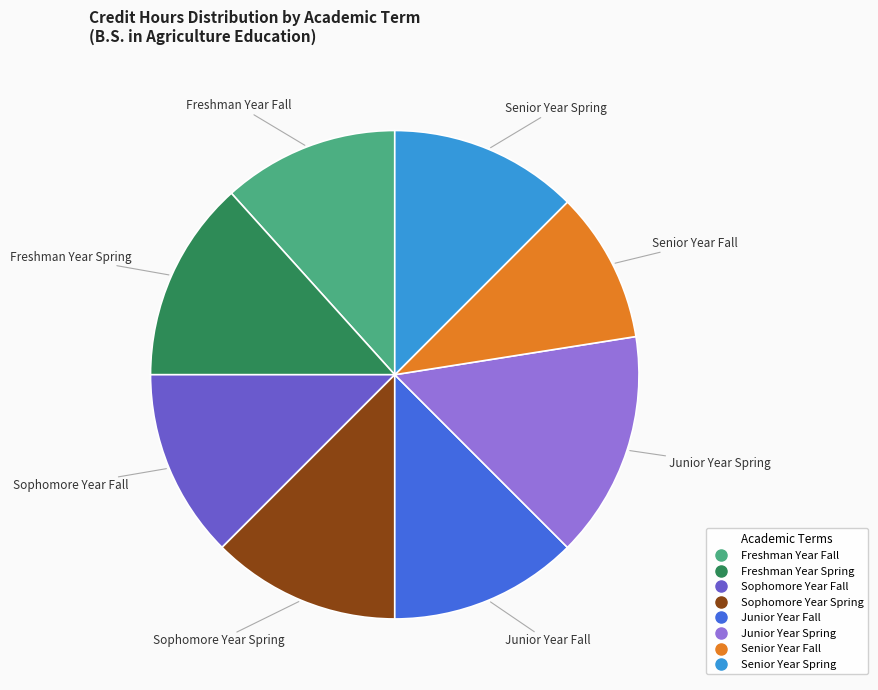

To the nearest percent, what portion does Freshman Year Spring represent?

13%